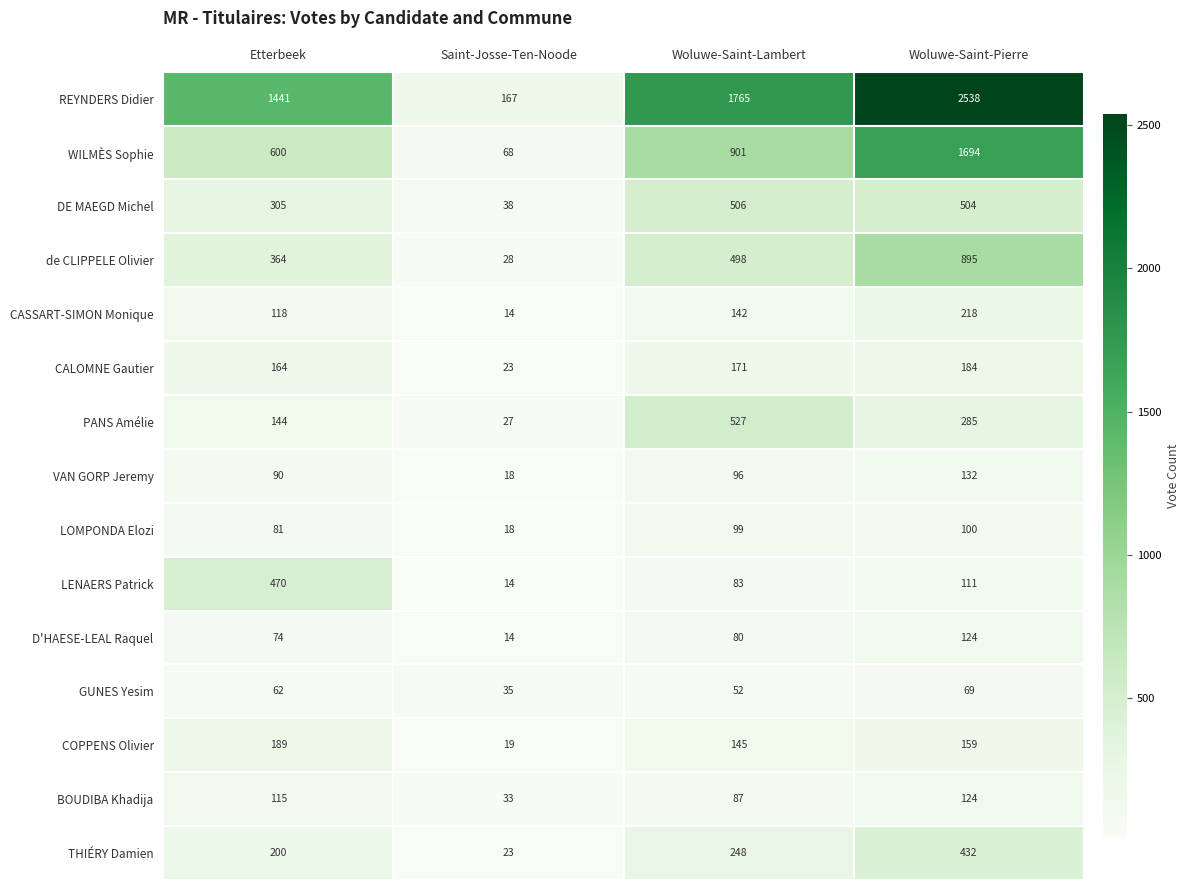

What is the lowest value of the GUNES Yesim series?

35